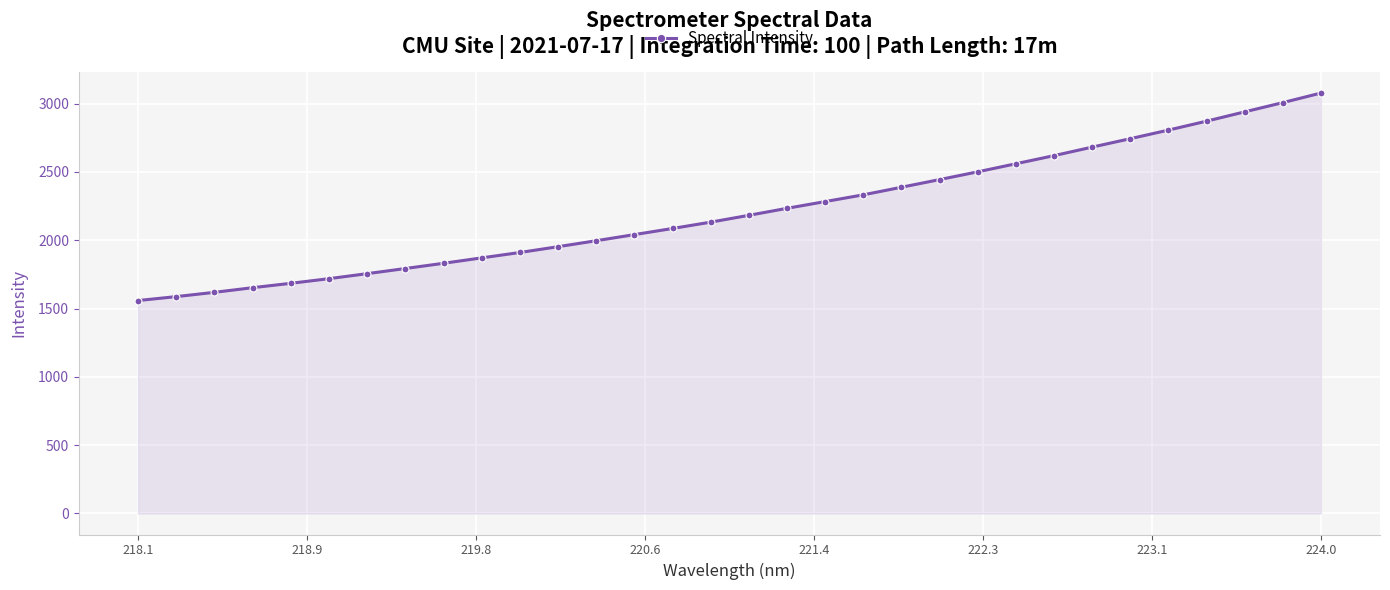

What is the sum of all values?

70852.1